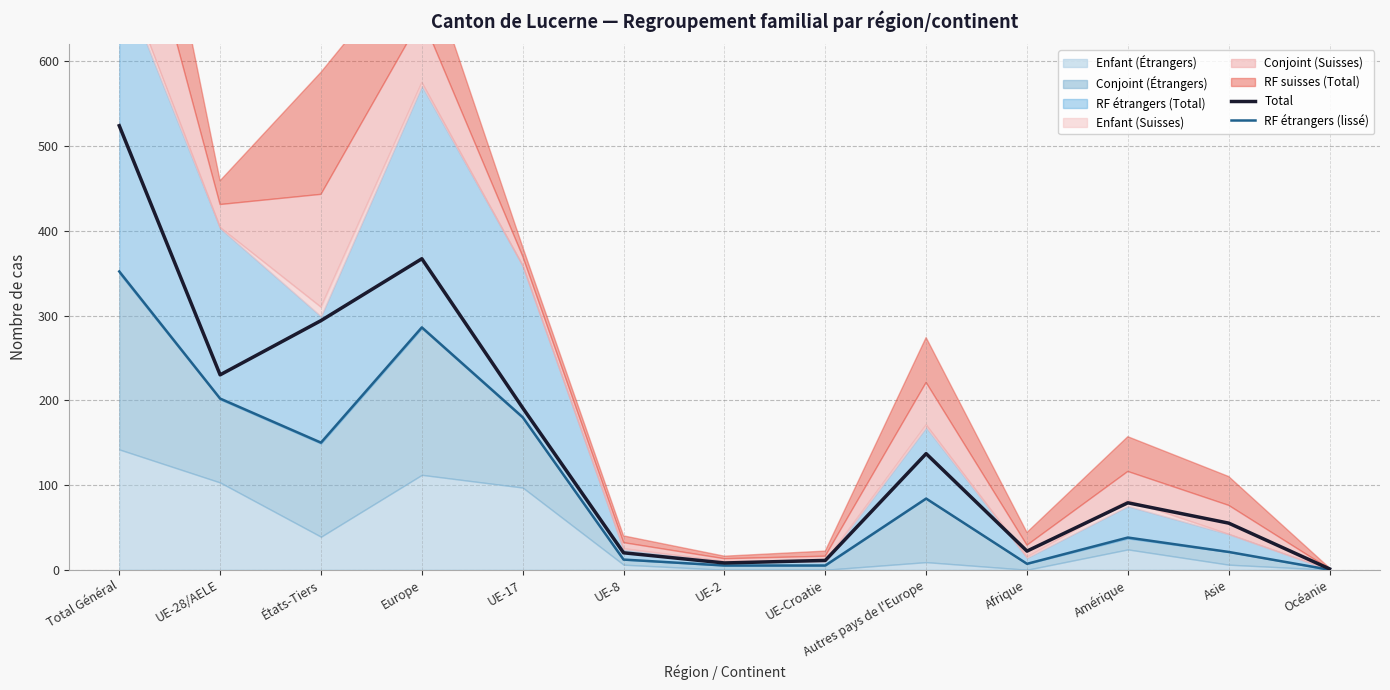

What is the difference between the maximum and minimum values in the Total series?

523